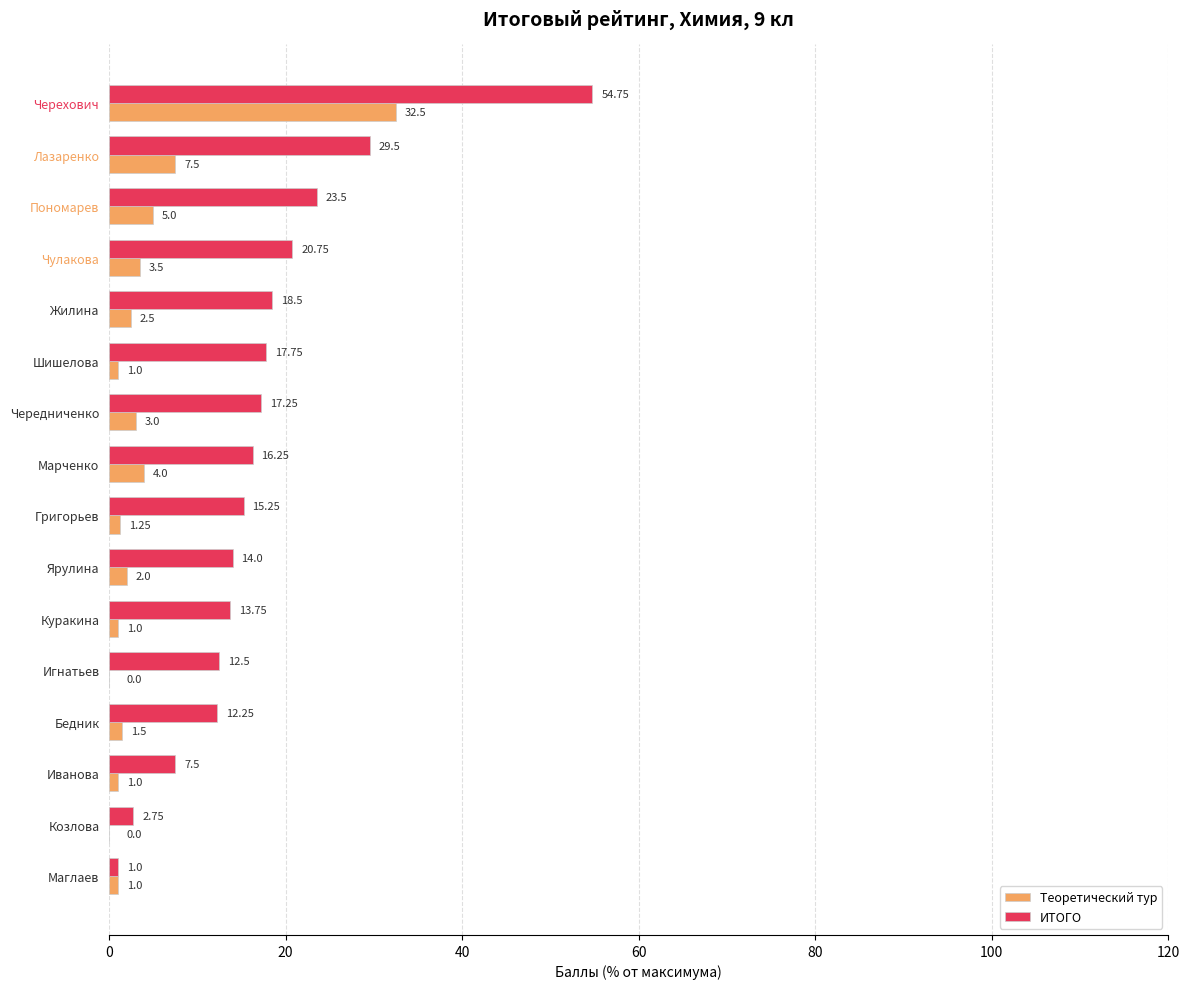

Where is ИТОГО nearest to the value 27?

Лазаренко